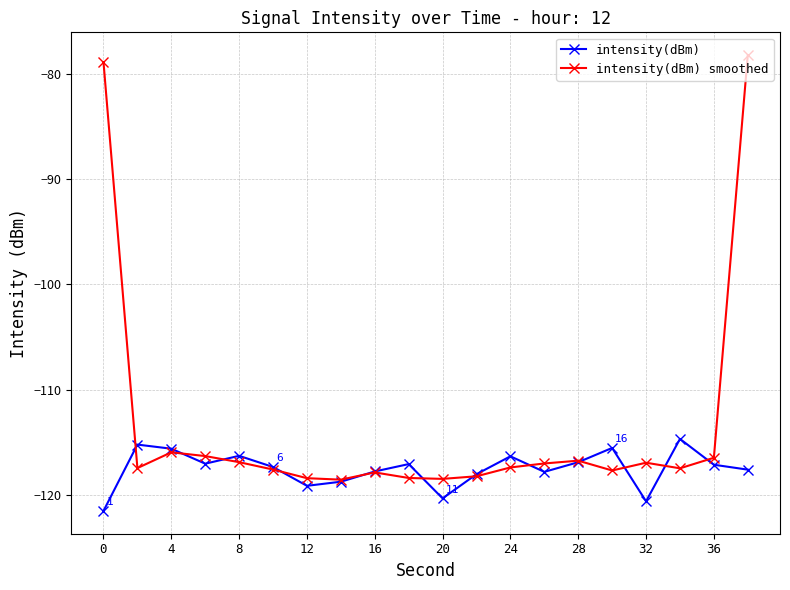

Which series has the largest range (max minus min)?

intensity(dBm) smoothed